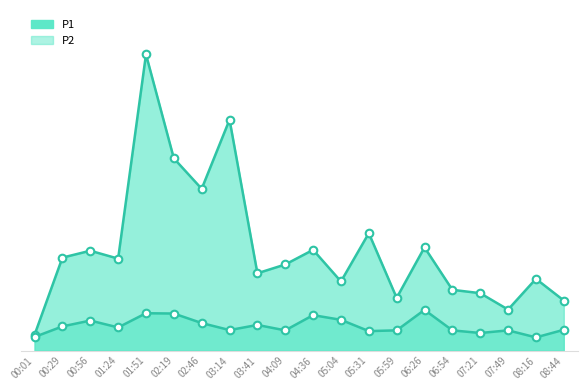

What is the total value across all series at 08:16?

11.6